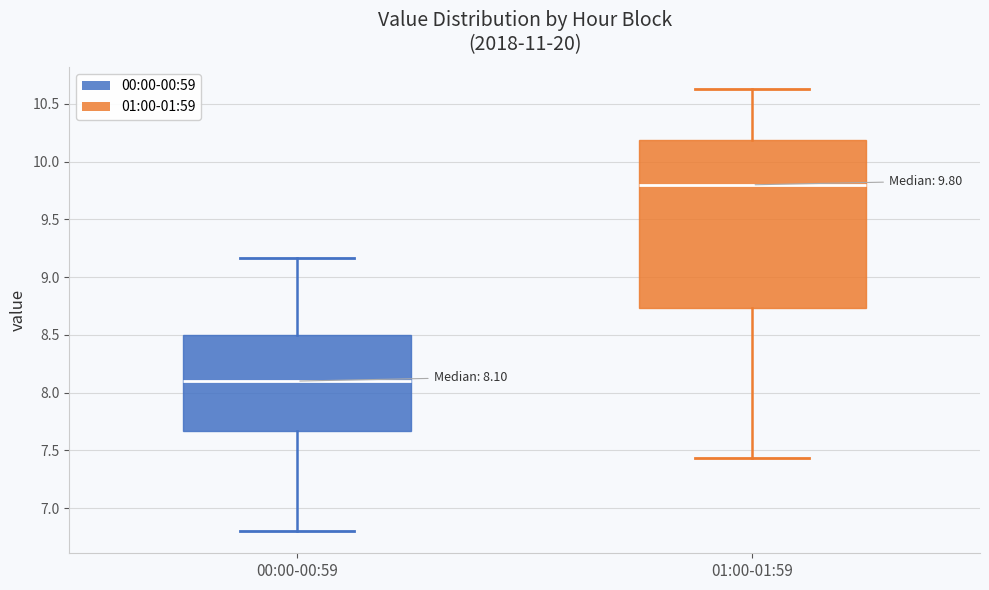

Which box's median line is the highest?

01:00-01:59